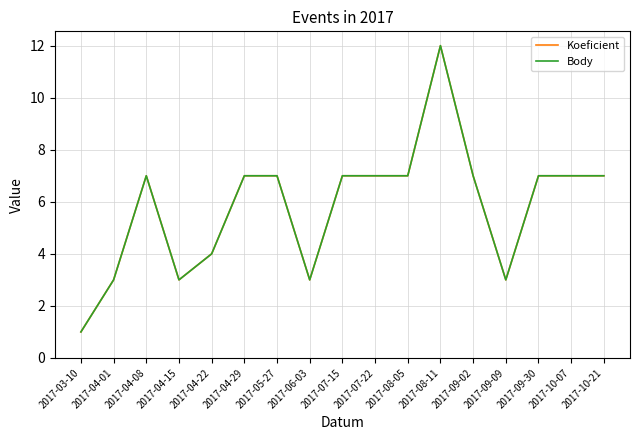

Is this an area chart (filled region under the line)?

No